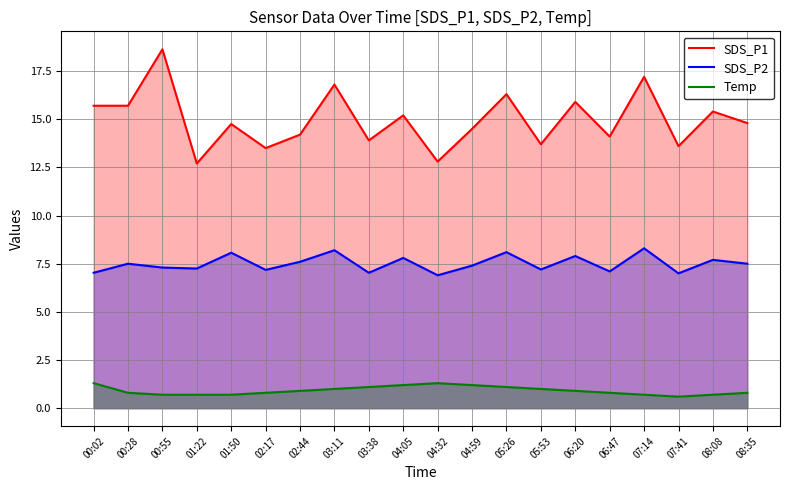

At which category is the sum across all series the highest?

00:55